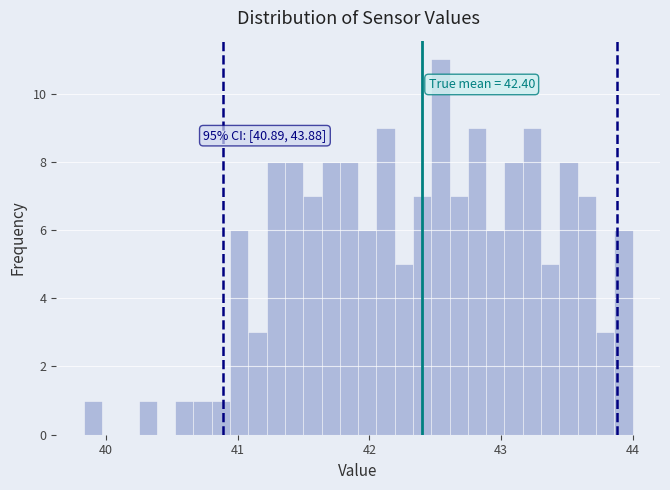

Read against the x-axis, roughly where is the centre of the tallest bar?

42.5